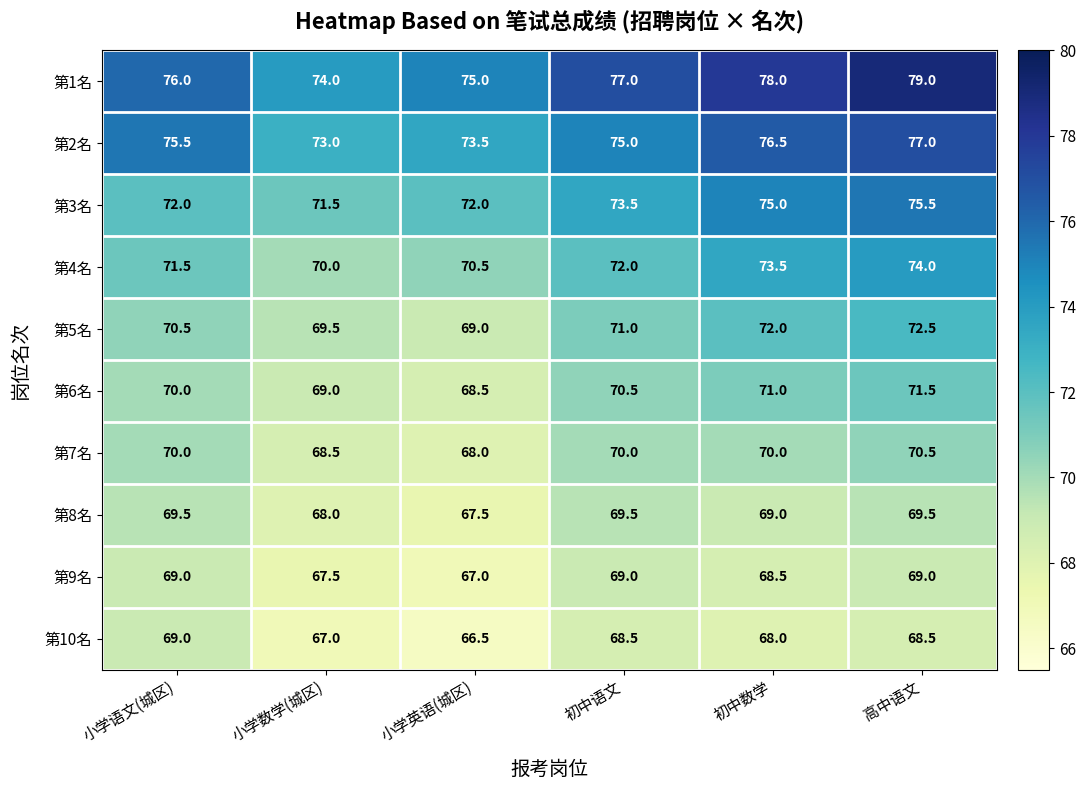

Is it true that 第4名 equals 72.0 at 初中语文?

True